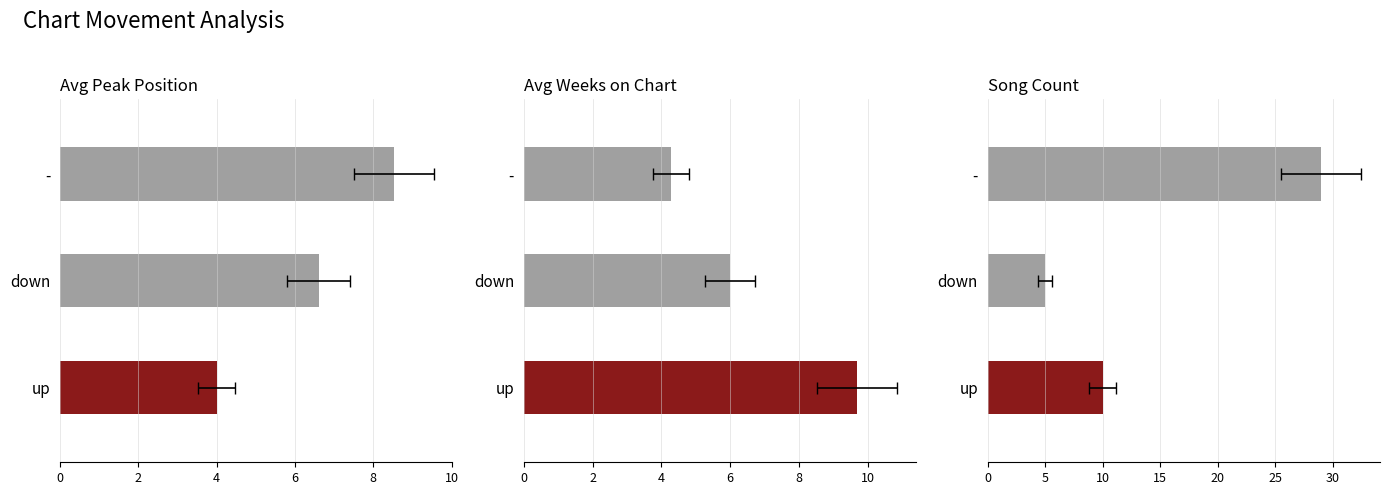

Reading right to left, what are all the values shown in this chart?

avg_peak_position: -=29.0	down=5.0	up=10.0
avg_weeks_on_chart: -=8.5	down=6.6	up=4.0